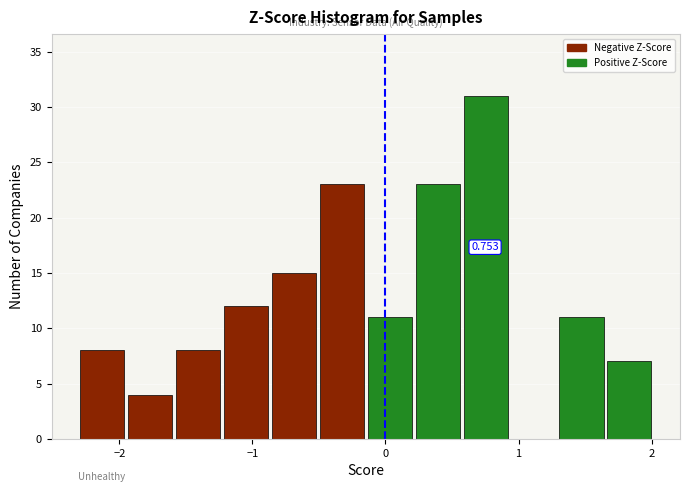

Read against the x-axis, roughly where is the centre of the tallest bar?

0.8